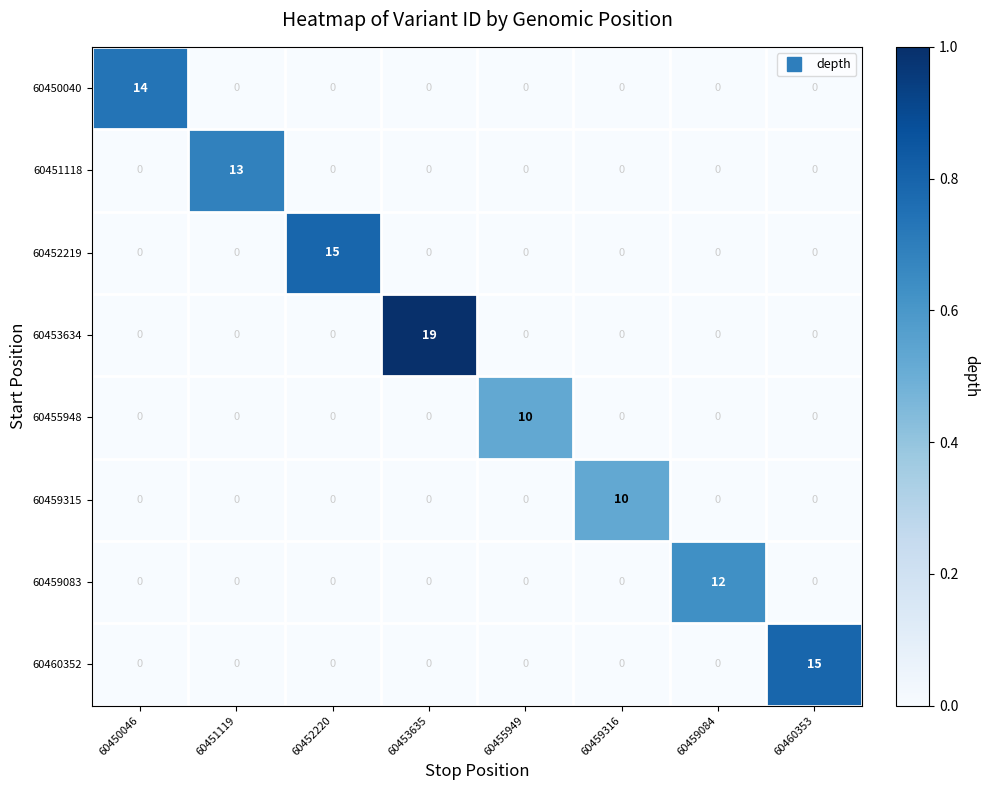

Which series changed the most between 60453635 and 60459084?

60453634